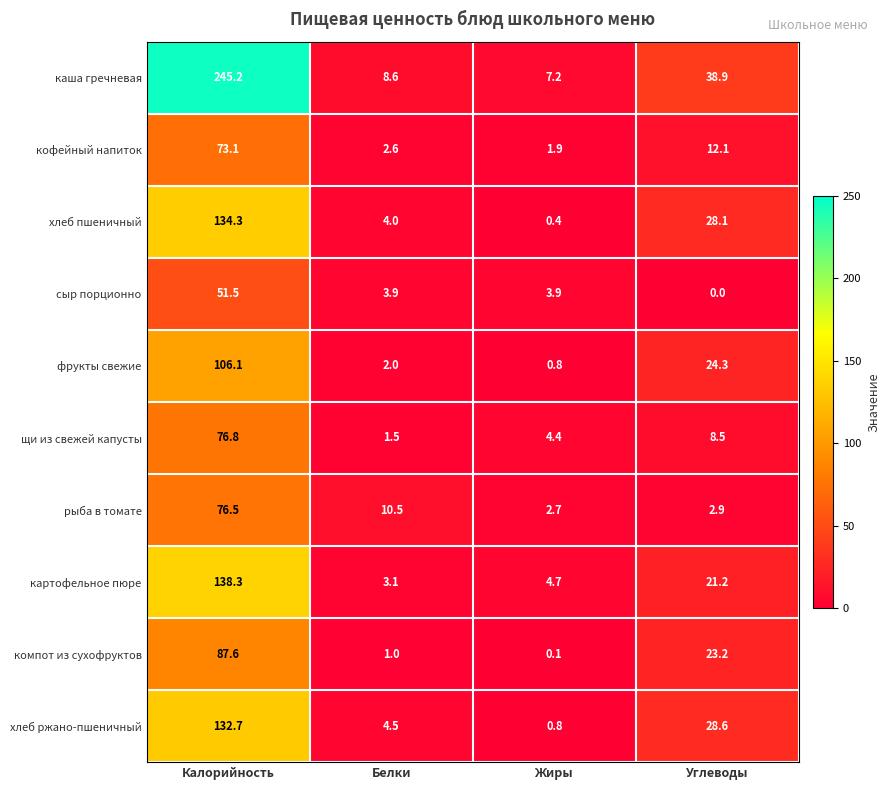

Which series changed the most between Калорийность and Углеводы?

каша гречневая